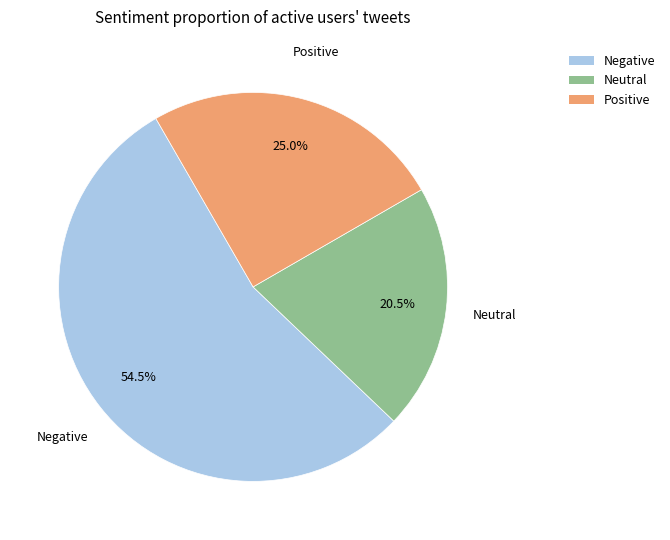

Does any single category account for the majority?

Yes